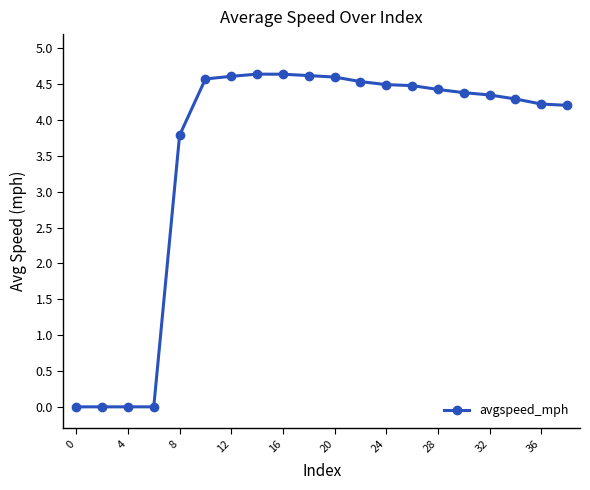

What is the value of the 10th point from the left?

4.6